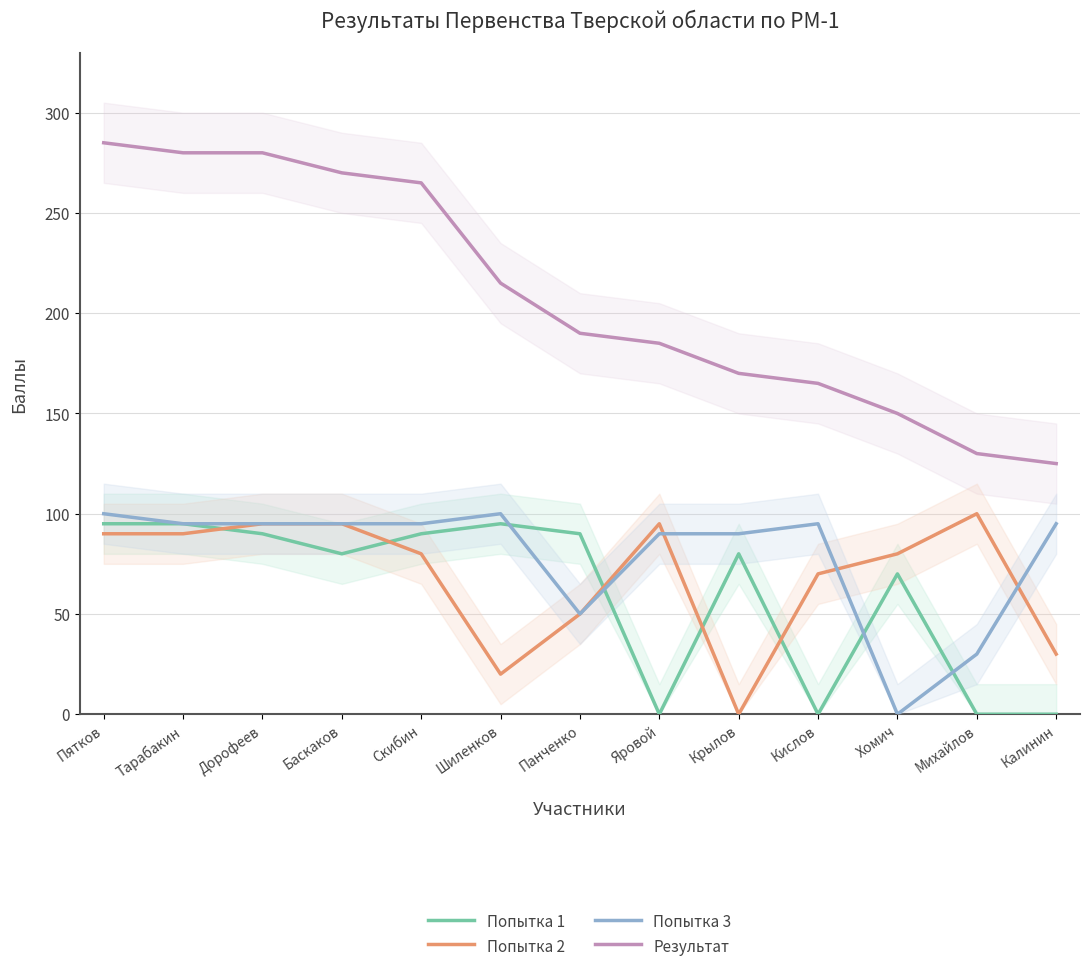

What is the sum of all Попытка 3 values?

1030